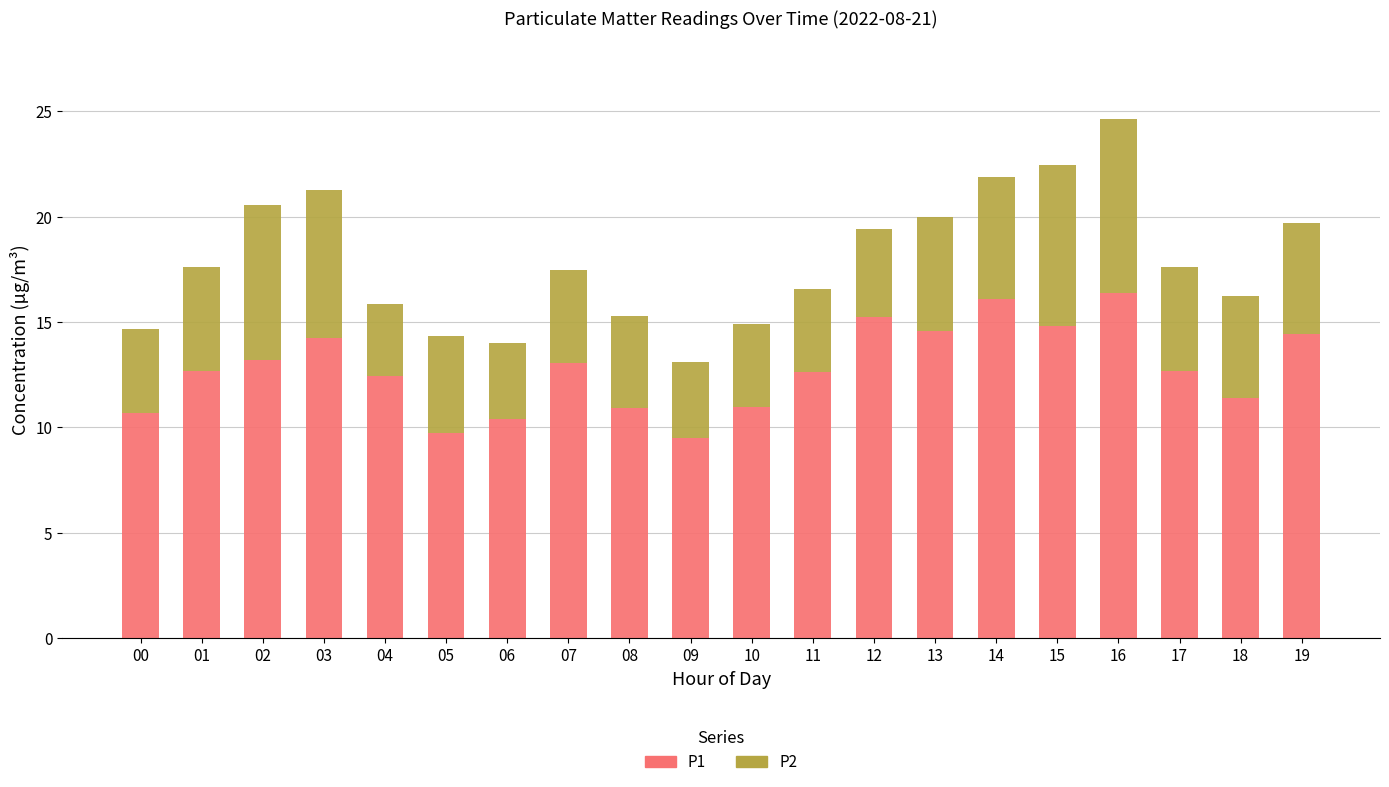

What is the difference between the second highest and second lowest values in the P1 series?

6.3